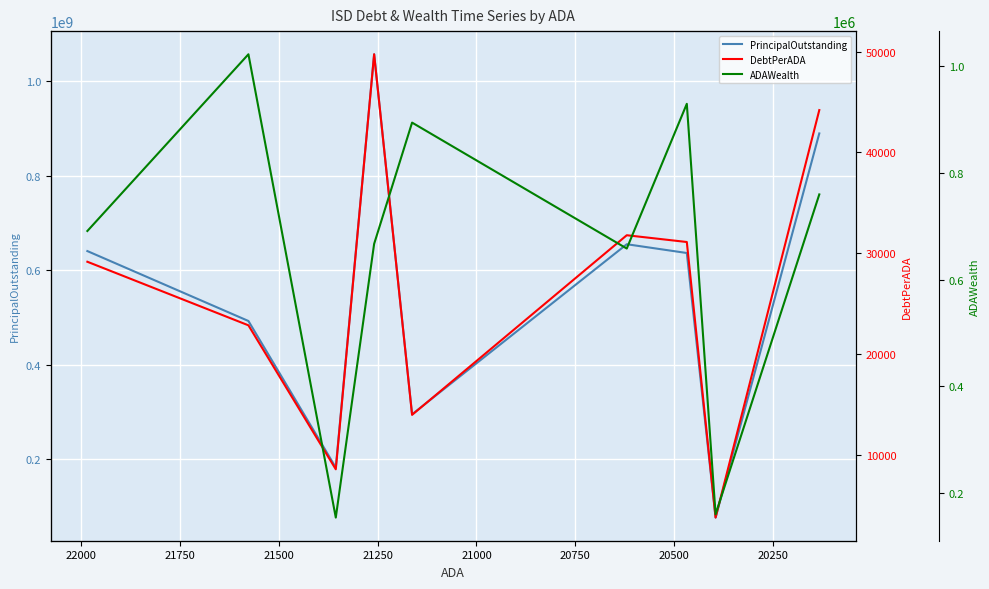

Between 22000 and 20500, which is larger?

22000